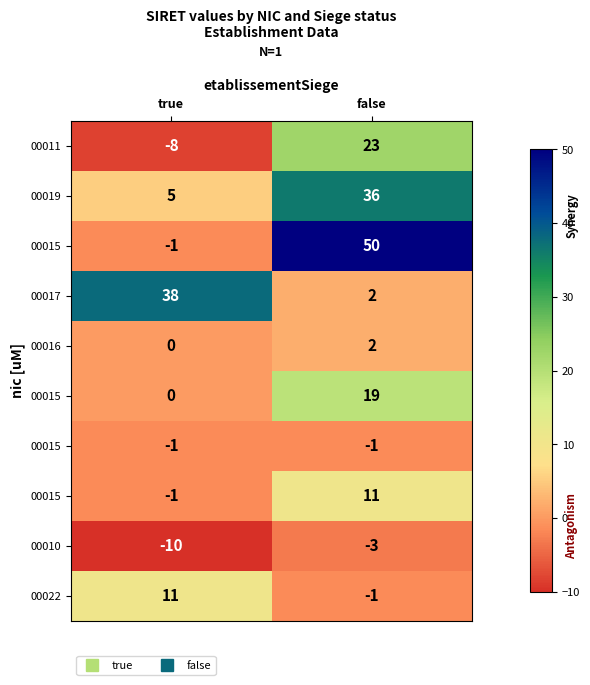

Between false and true, which is larger?

false